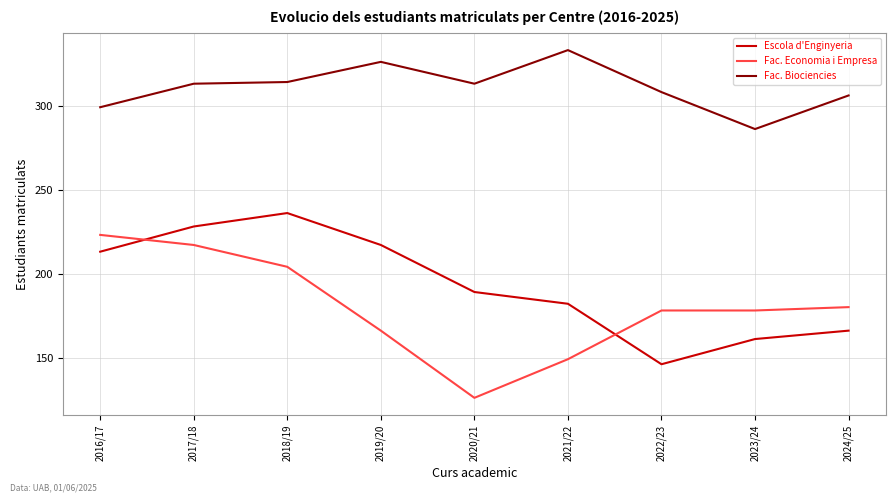

What is the approximate value of Fac. Economia i Empresa at 2017/18, to the nearest 10?

220